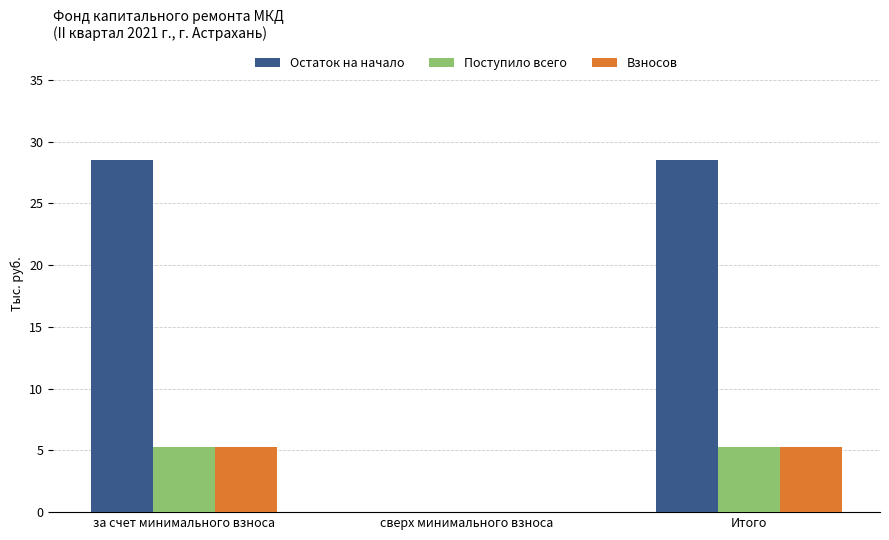

What is the maximum value shown in the chart?

28.5